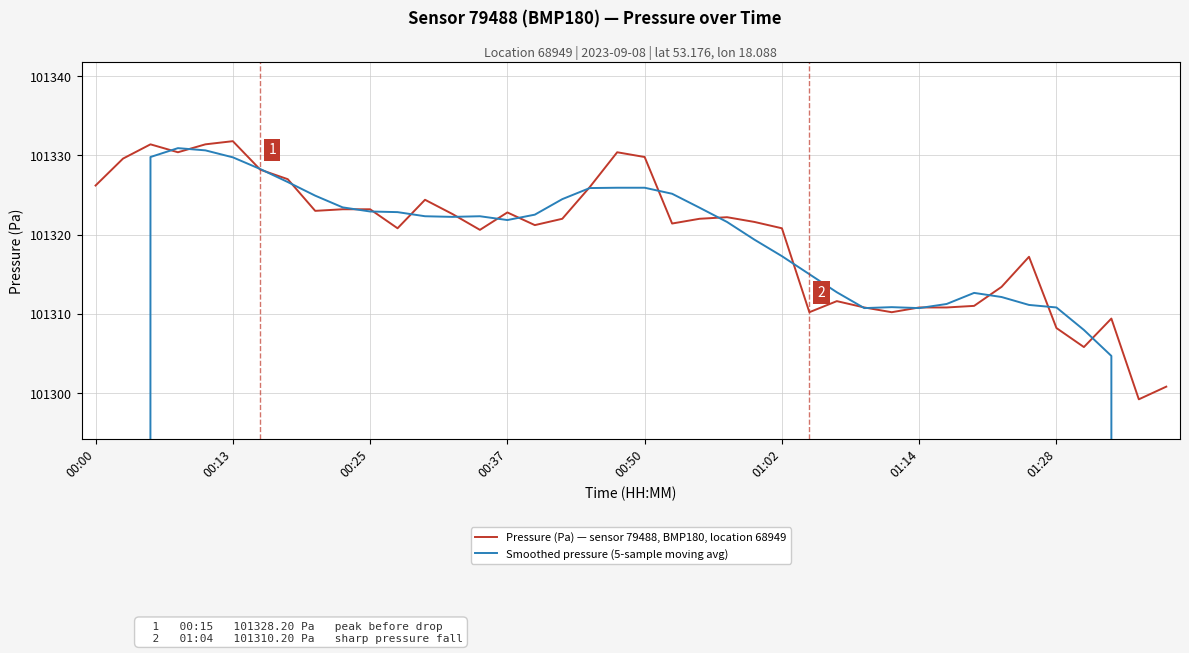

The value of Pressure (Pa) — sensor 79488, BMP180, location 68949 at 00:13 is 101331.8. True or false?

True